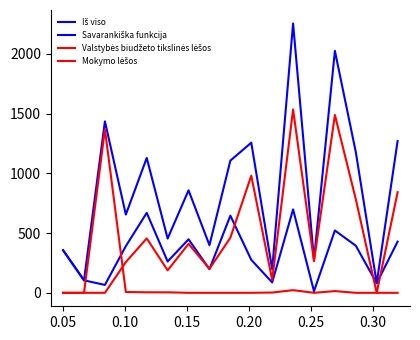

In Iš viso, how many points are higher than both neighbors (excluding endpoints)?

6